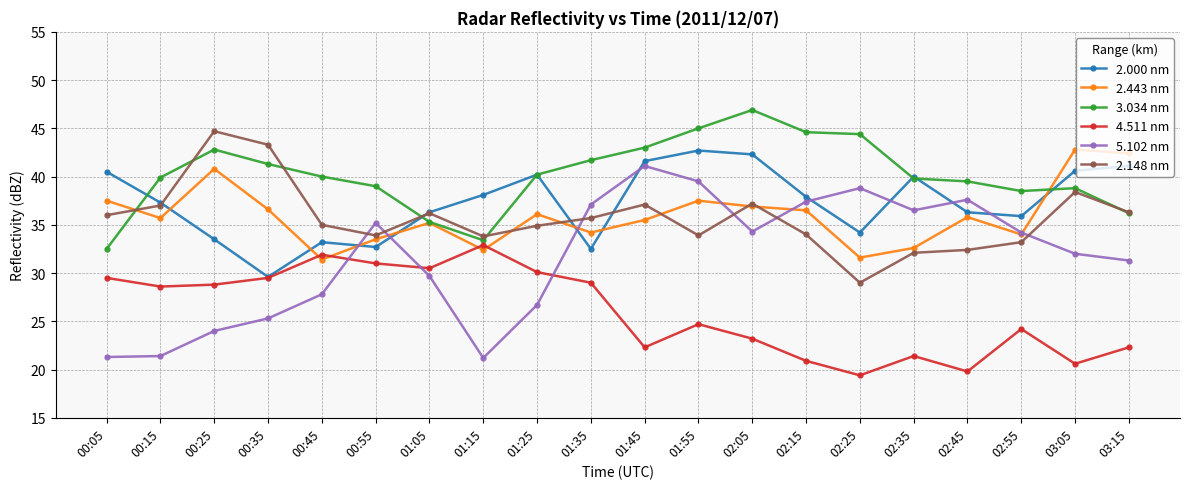

True or false: 5.102 nm has a value of 46.7 at 02:55.

False